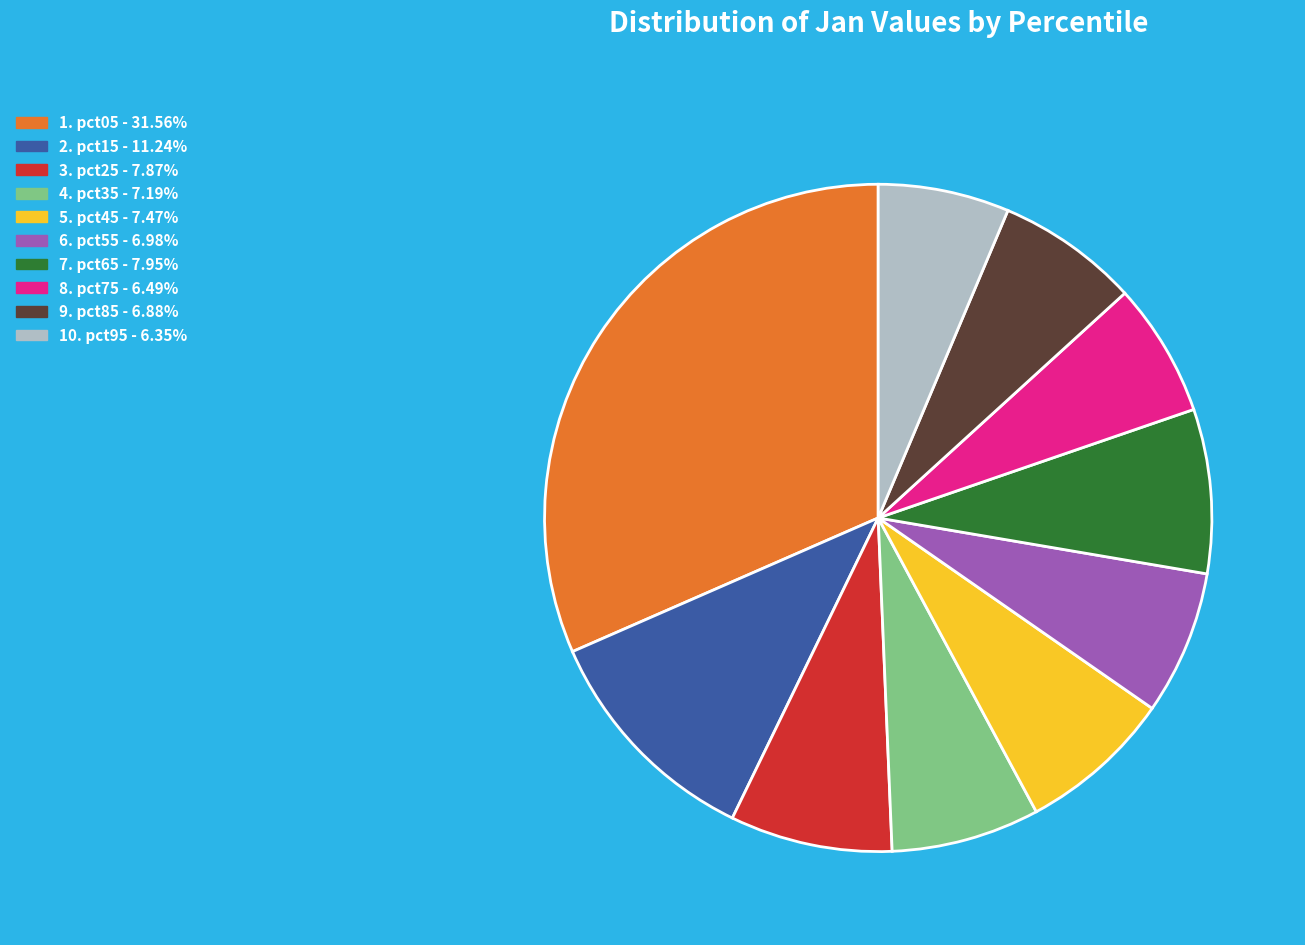

Does any single category account for the majority?

No